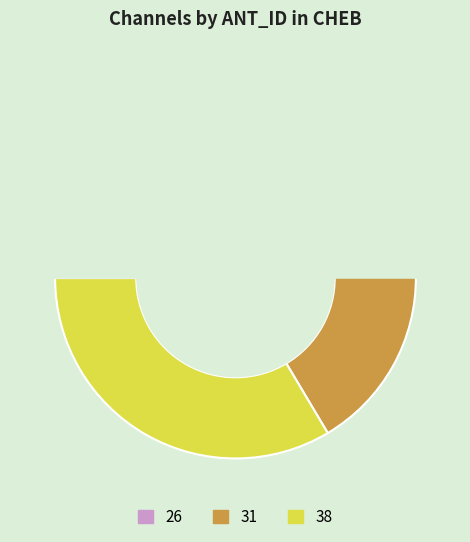

Which slice is the smallest?

26